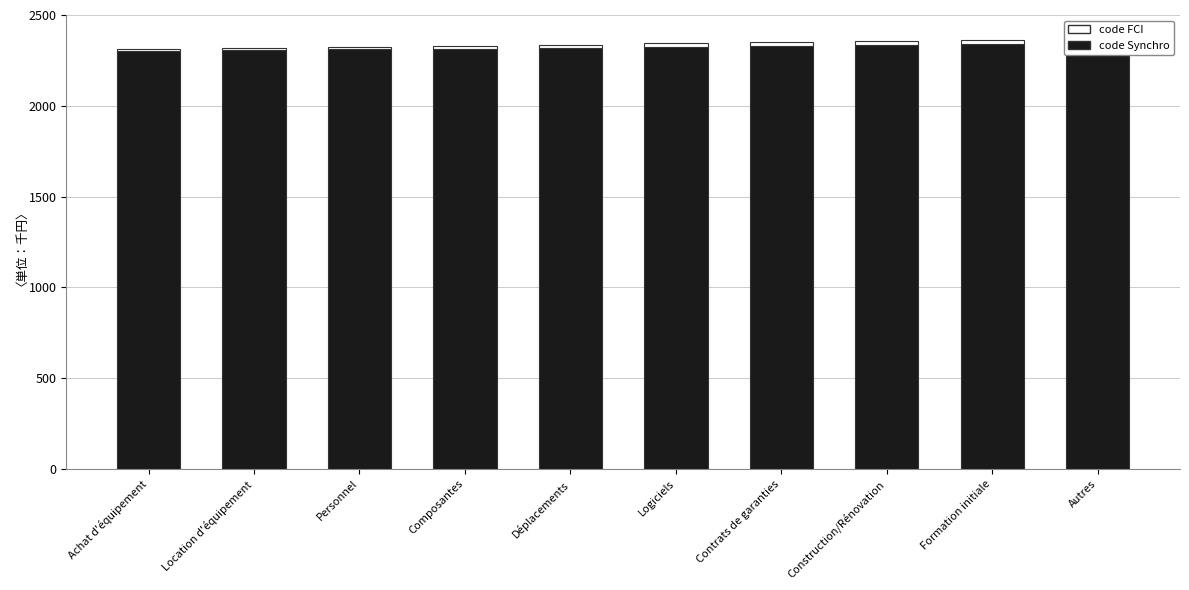

Is it true that code FCI equals 19 at Location d'équipement?

False